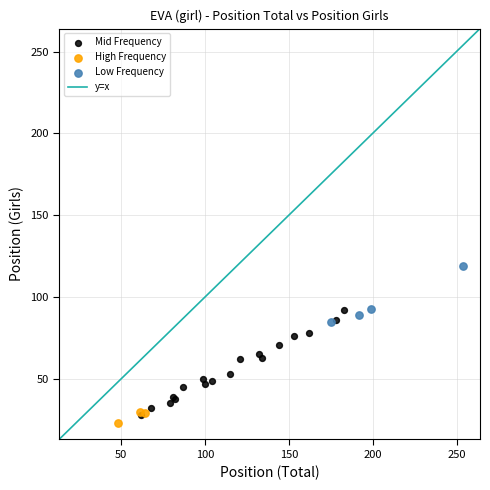

Which series reaches the maximum Y coordinate?

Low Frequency